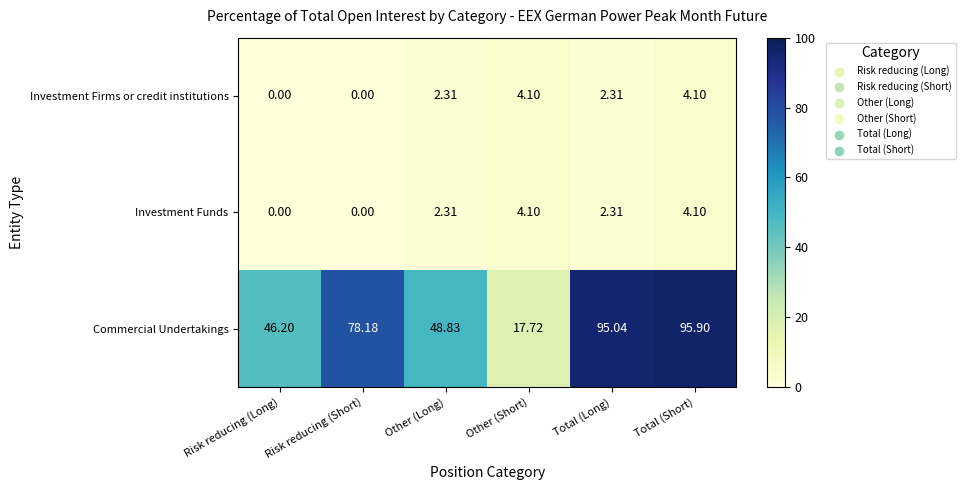

Where does the Commercial Undertakings series first go above 78?

Risk reducing (Short)